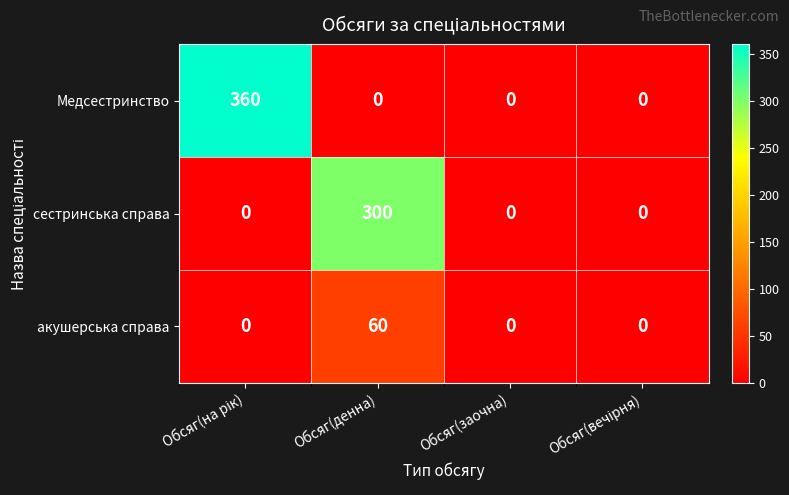

What is the highest value of the сестринська справа series?

300